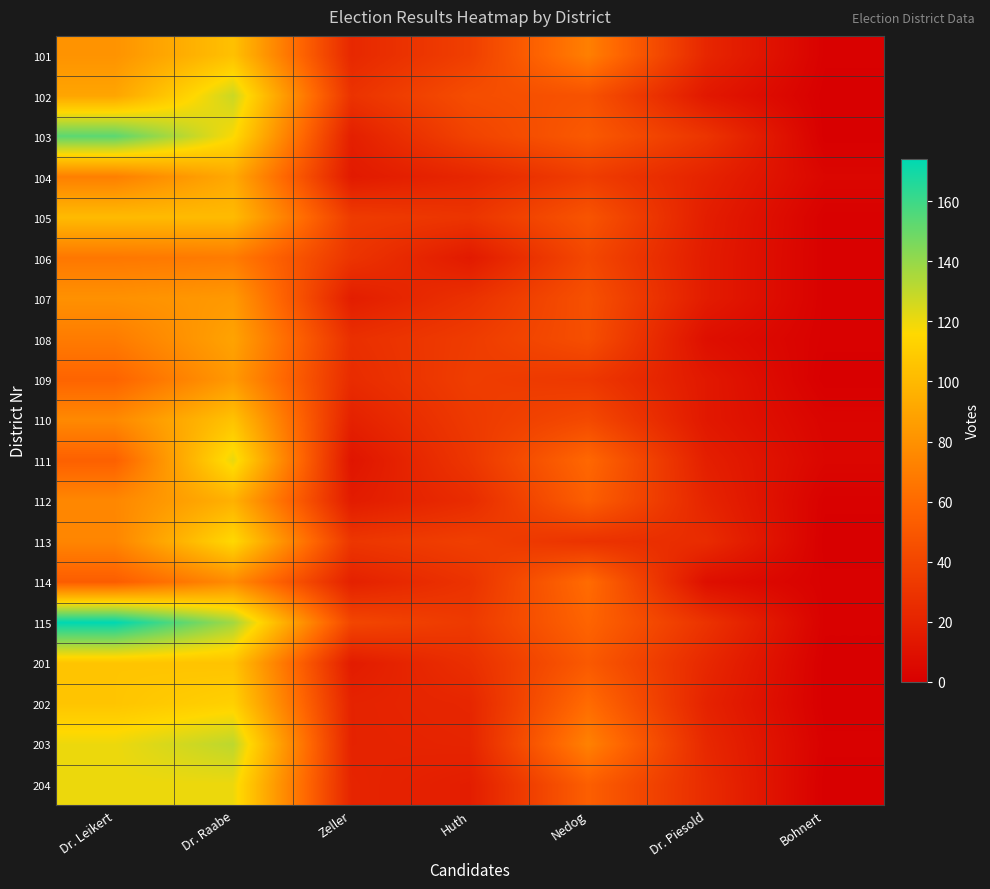

At how many categories does at least one series exceed 55?

3